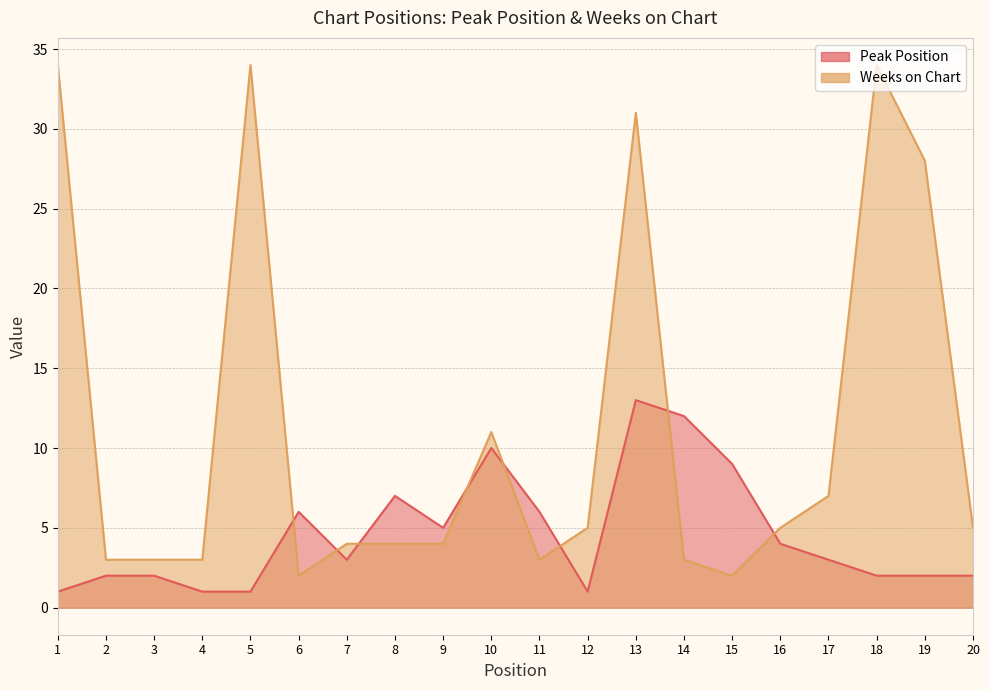

Where is the first local maximum for Peak Position?

6